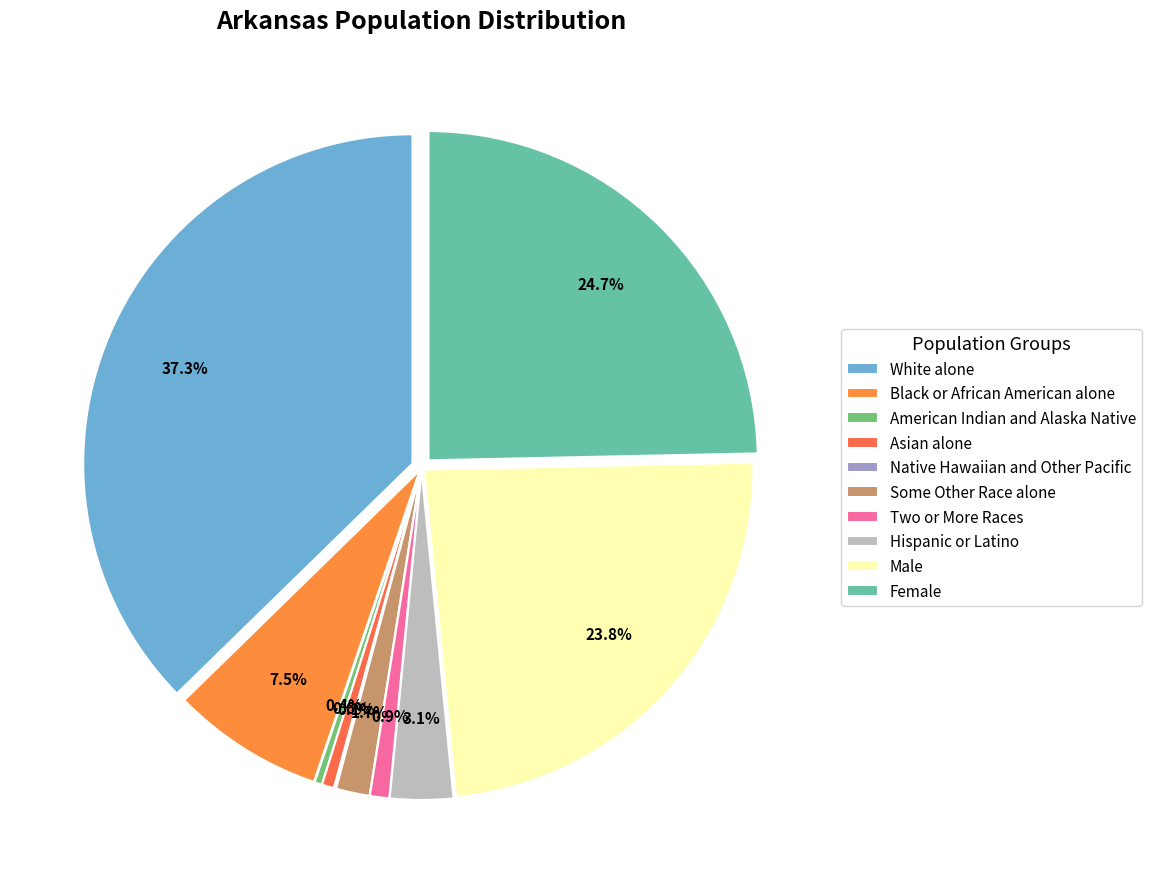

Does Hispanic or Latino represent more than half of the total?

No